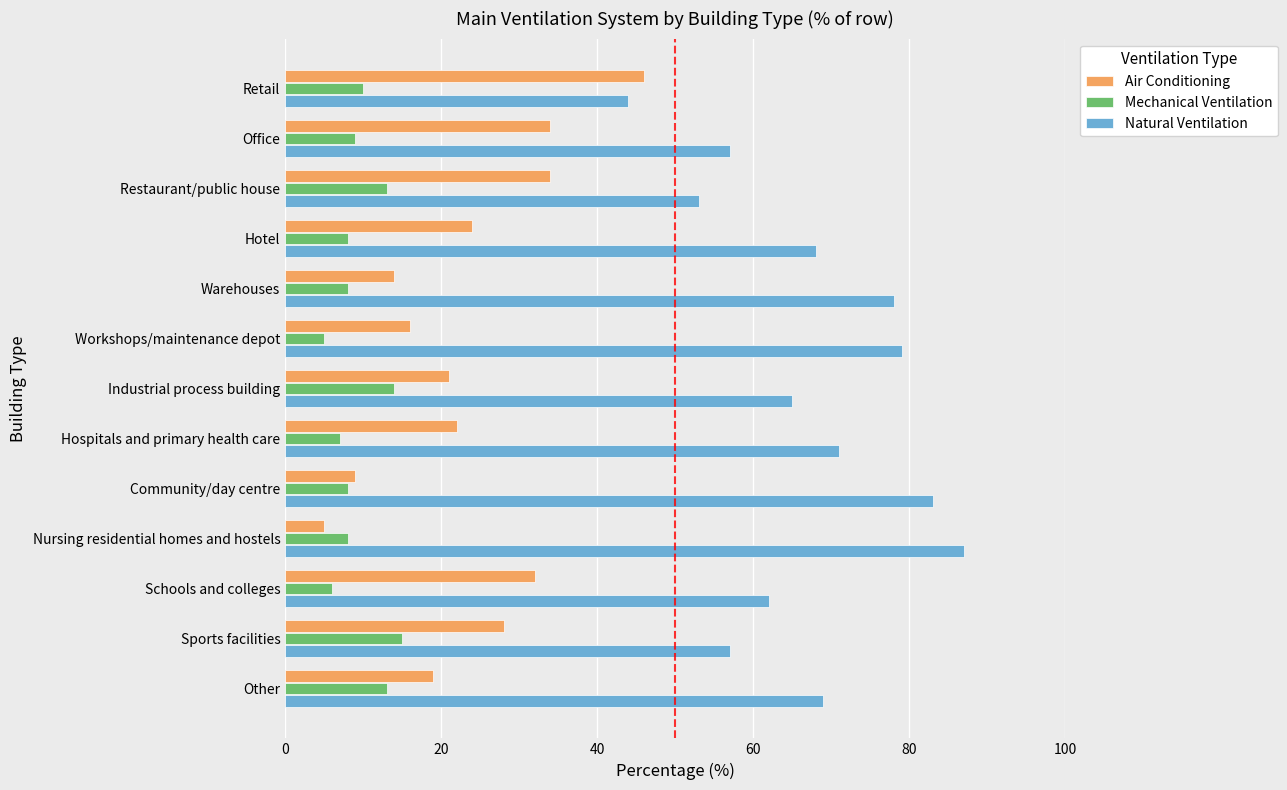

What is the difference between the maximum and minimum values in the Air Conditioning series?

41